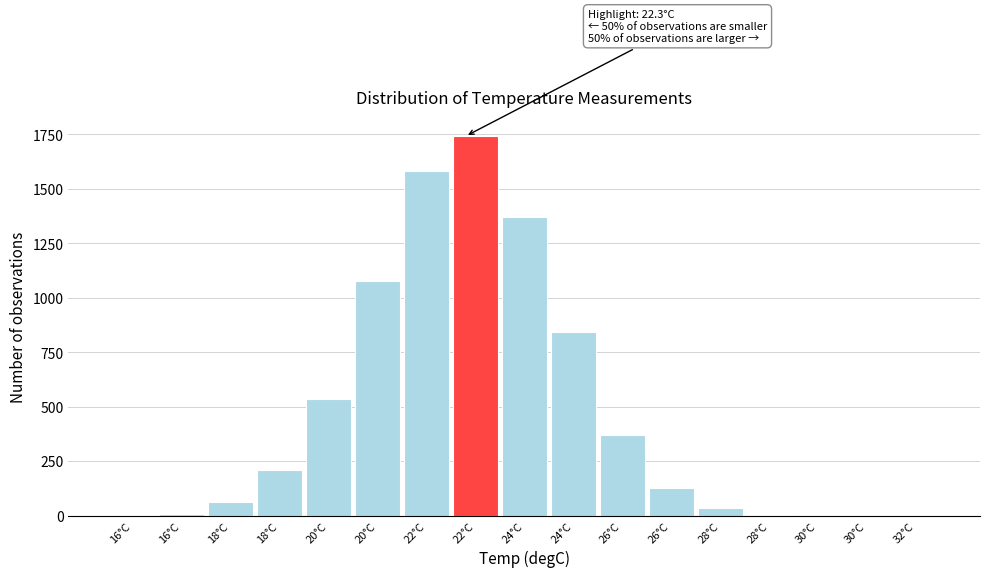

How many categories are shown in the chart?

17